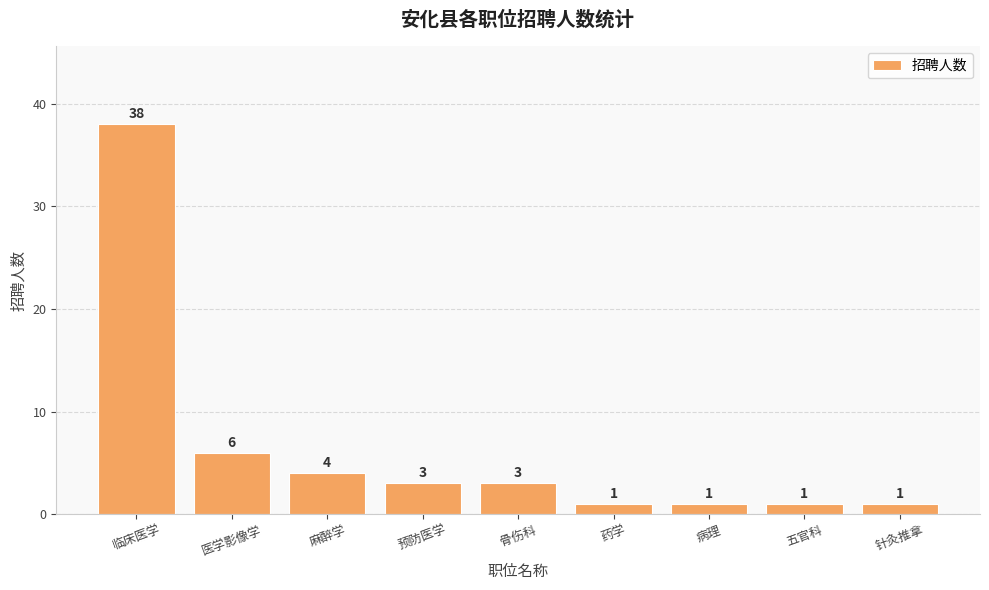

Reading right to left, list all the values displayed in this chart.

针灸推拿=1	五官科=1	病理=1	药学=1	骨伤科=3	预防医学=3	麻醉学=4	医学影像学=6	临床医学=38